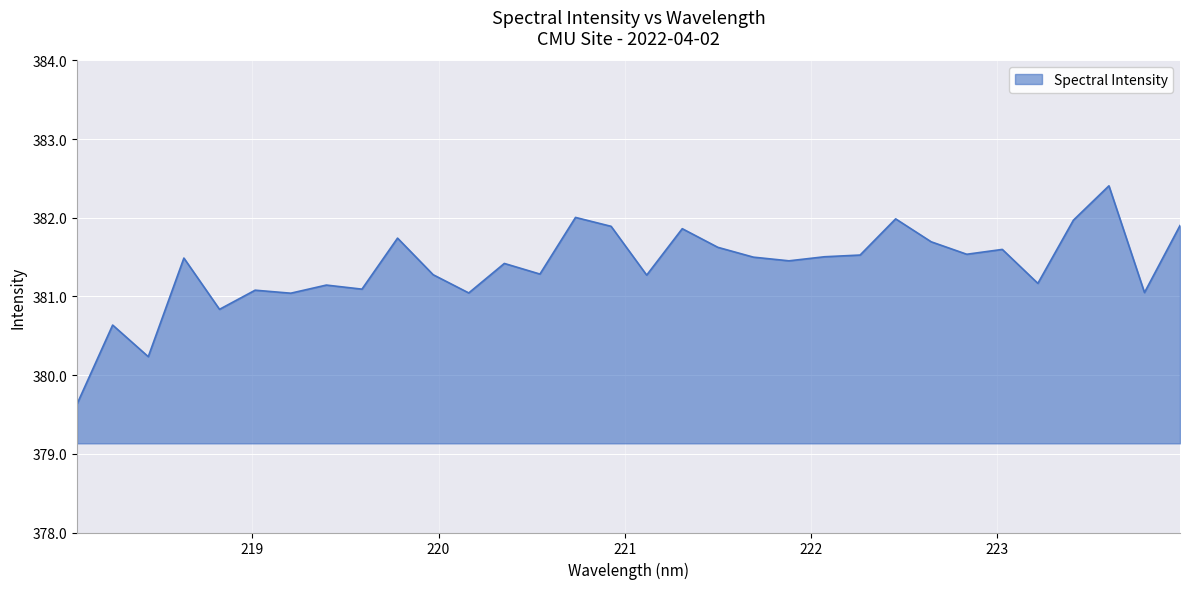

What is the maximum value shown in the chart?

382.4